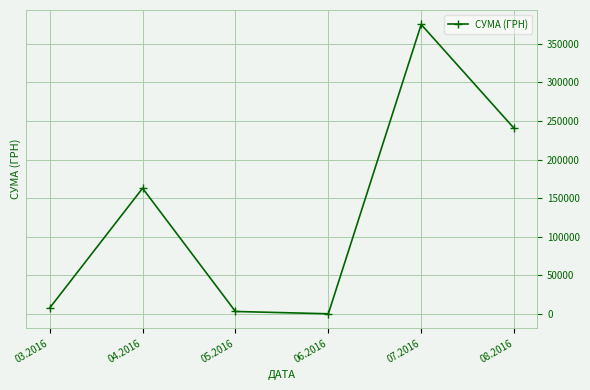

What is the ratio of the value at 04.2016 to the value at 07.2016?

0.4